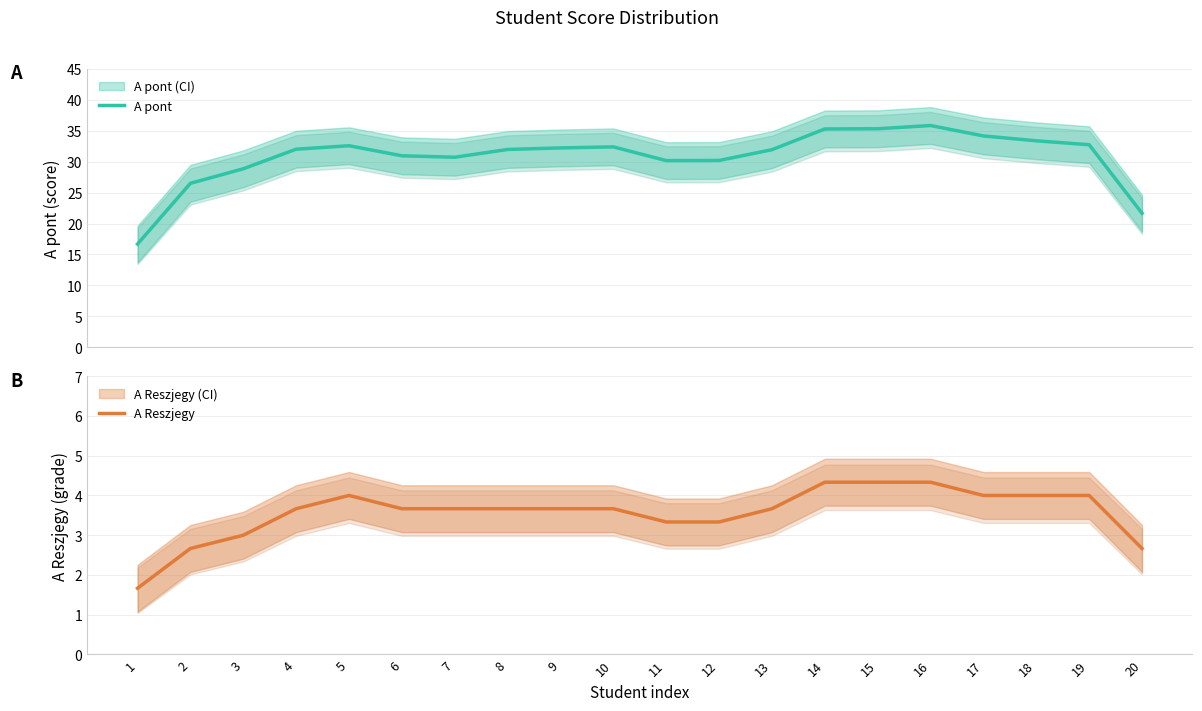

What is the maximum value for A pont?

35.8